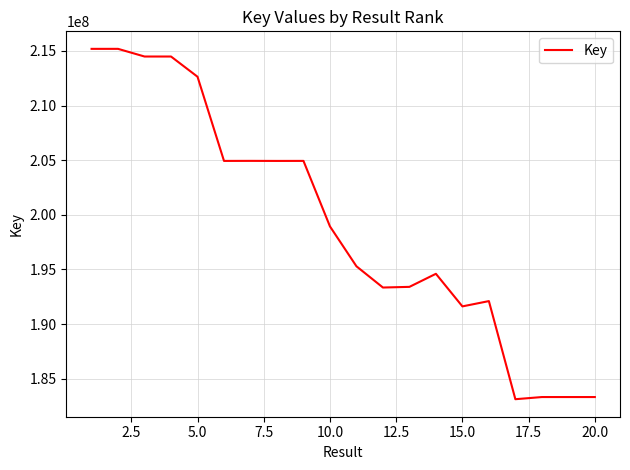

What is the smallest value displayed?

183118463